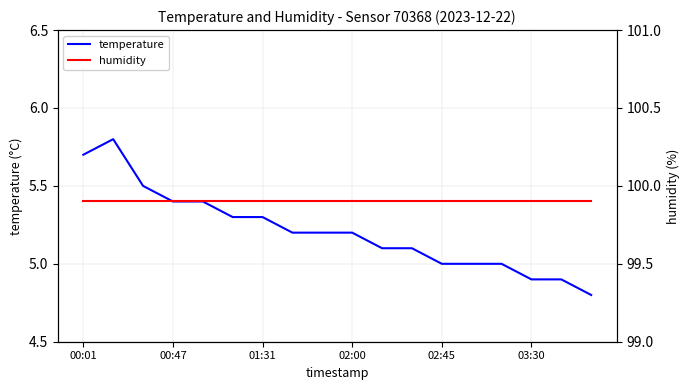

At which label does temperature first exceed 5?

00:01